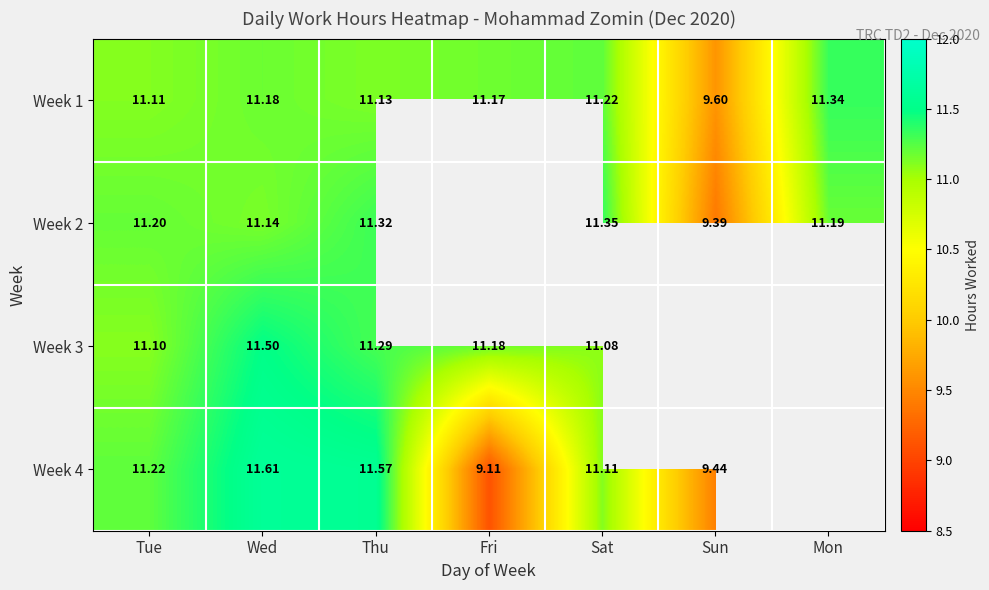

What is the sum of the Week 2 values at Mon and Sun?

20.6